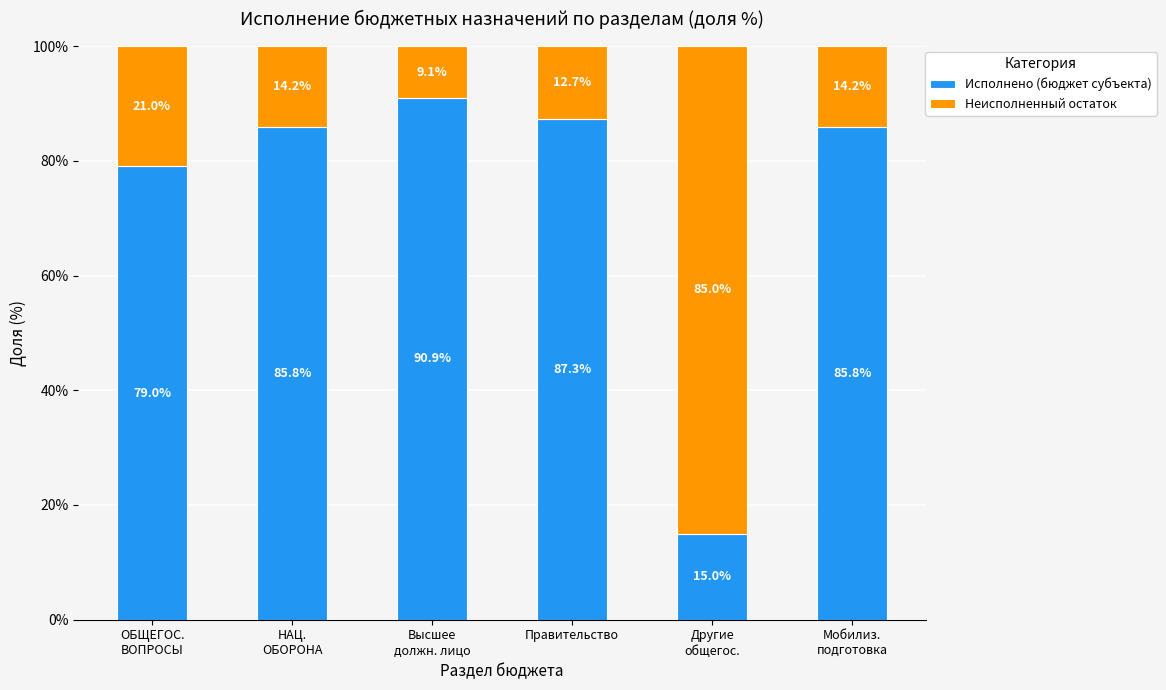

At which label does Исполнено (бюджет субъекта) reach its minimum?

Другие
общегос.